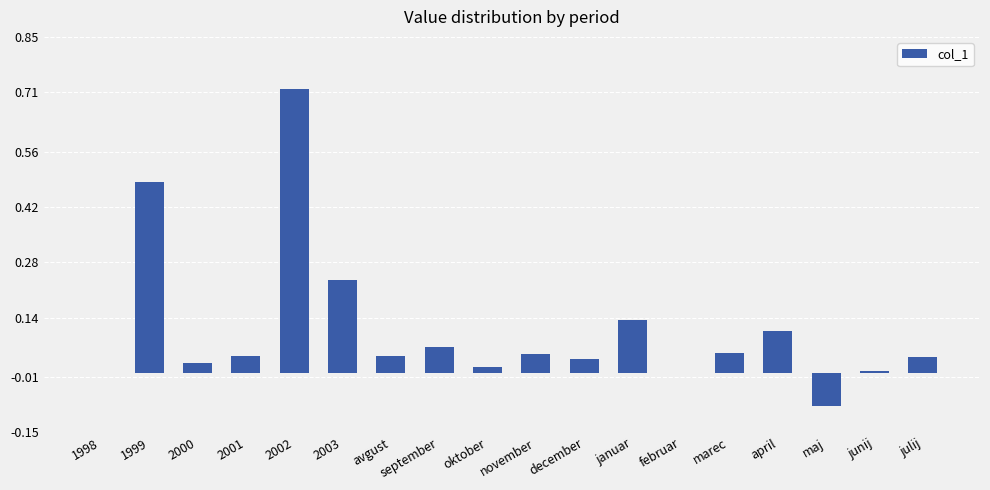

Which category has the highest value across all series?

2002